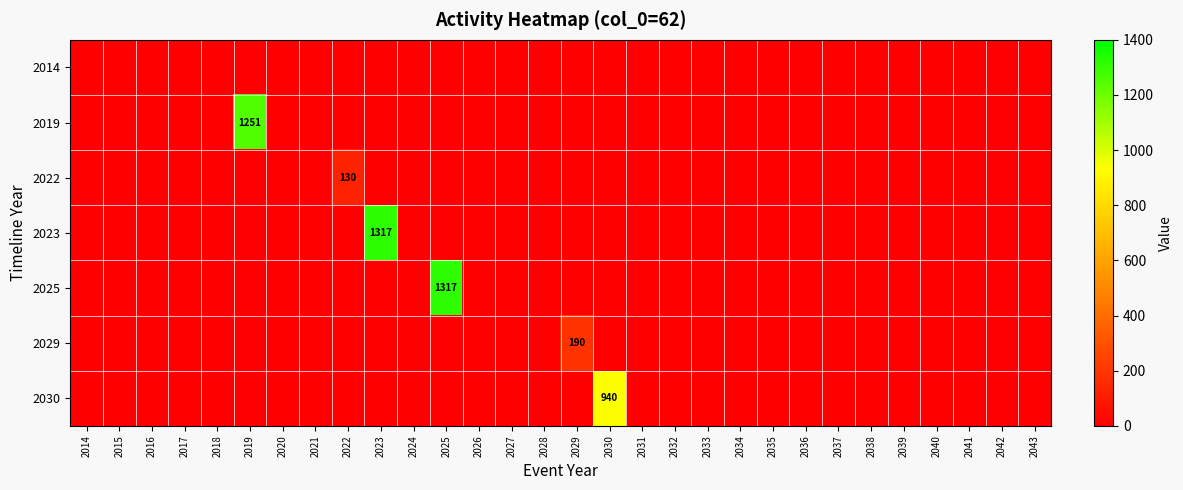

The value of 2030 at 2029 is -365.7. True or false?

False